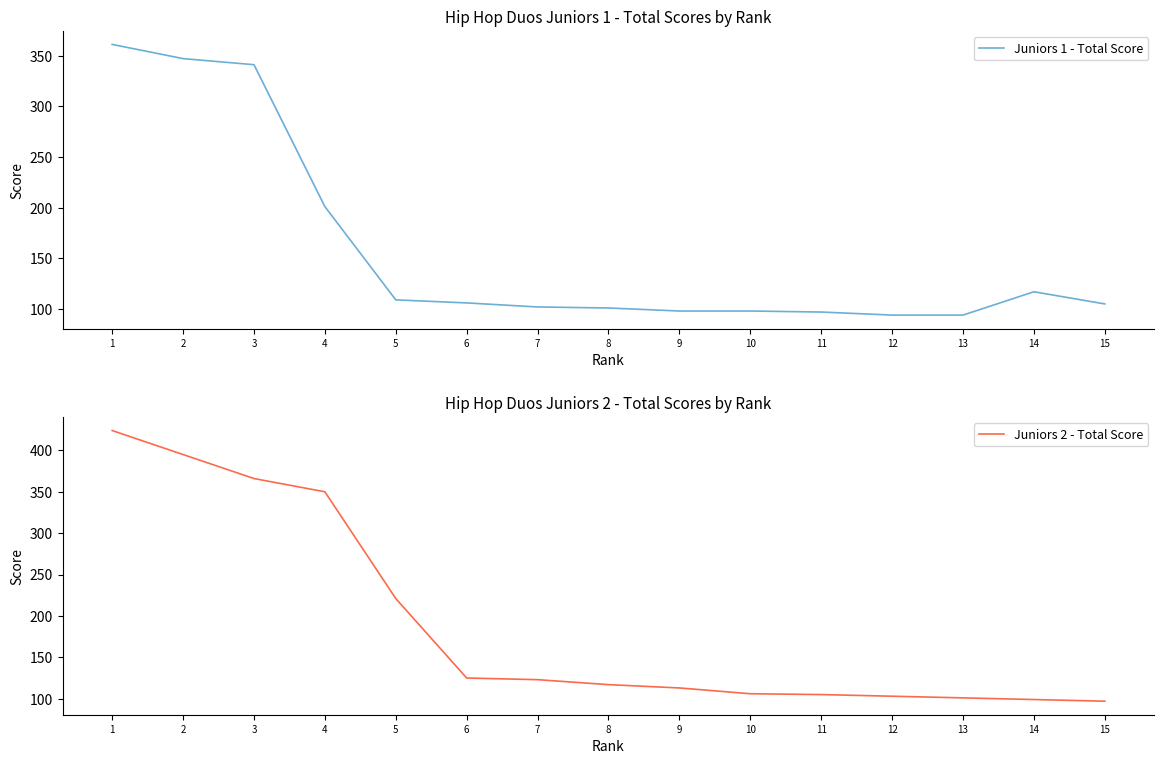

What is the sum of all Juniors 1 - Total Score values?

2371